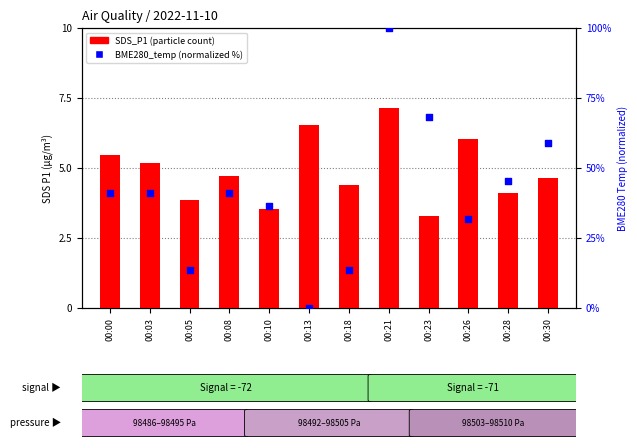

Which series has the widest spread of Y values?

BME280_temp (normalized)